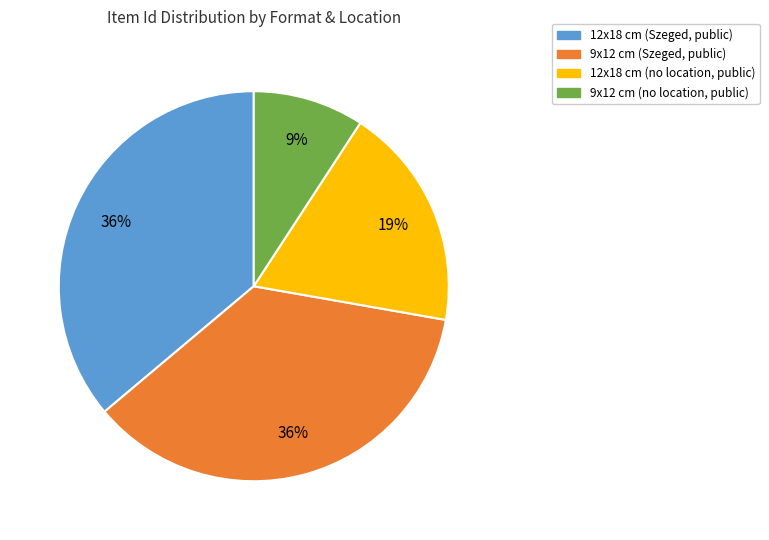

To the nearest percent, what is the average slice percentage?

25%